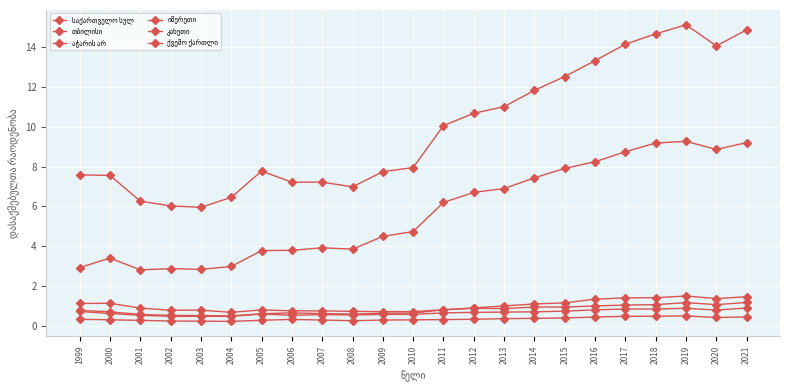

Which category has the lowest value in the თბილისი series?

2001